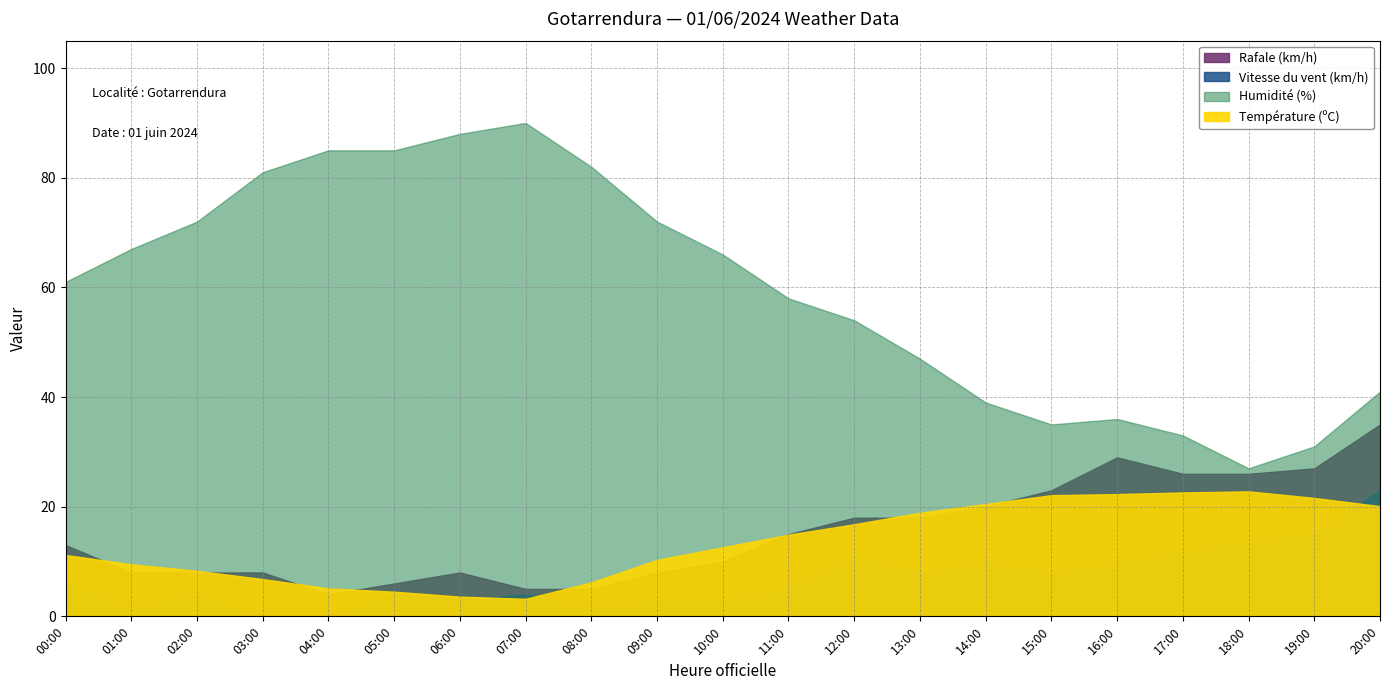

What is the label of the 7th point from the left?

06:00